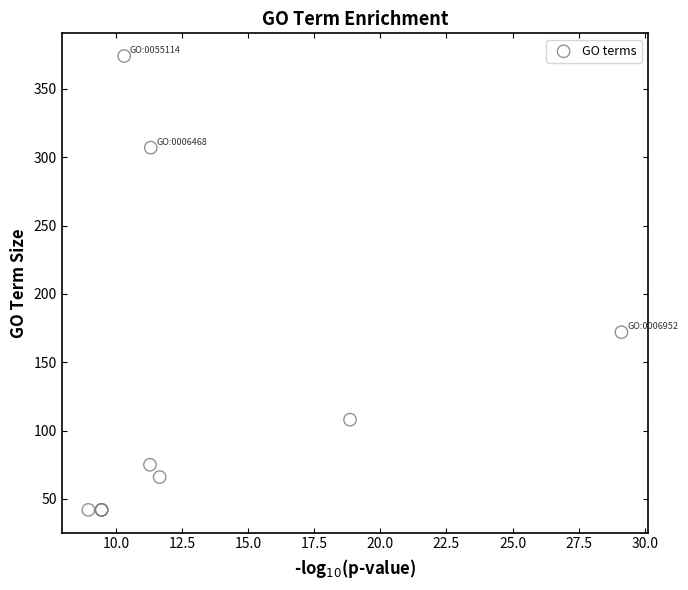

What Y value in the scatter plot is closest to 208?

172